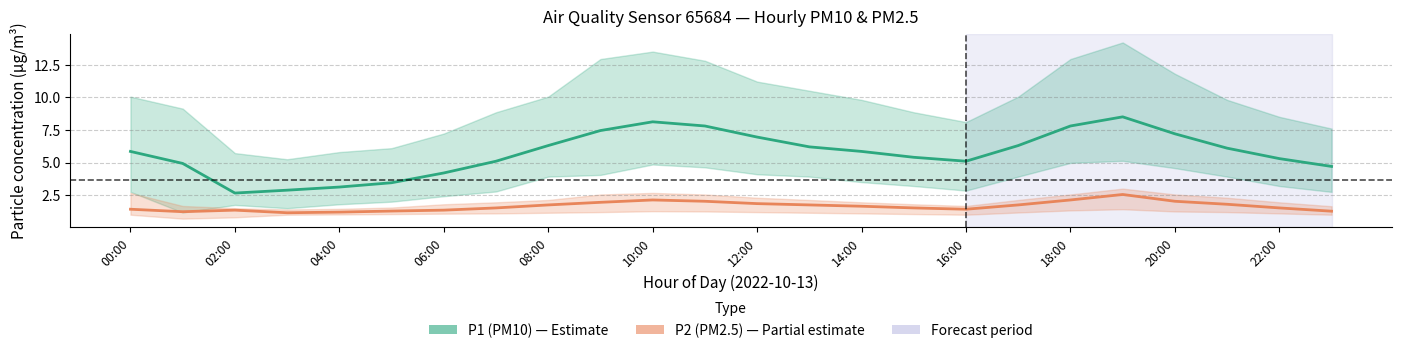

What is the label of the 6th point from the right?

18:00